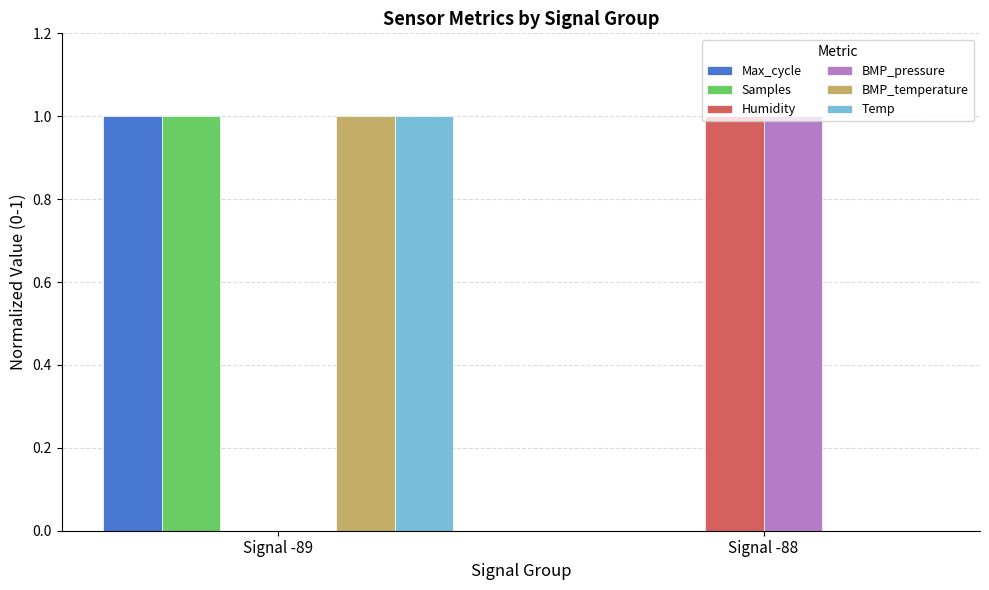

Reading left to right, transcribe all the data shown in this chart.

Max_cycle: 1	0
Samples: 1	0
Humidity: 0	1
BMP_pressure: 0	1
BMP_temperature: 1	0
Temp: 1	0